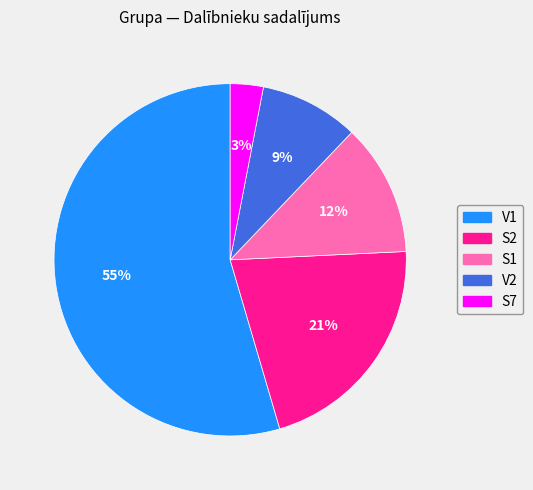

Rank the categories by value from lowest to highest.

S7, V2, S1, S2, V1